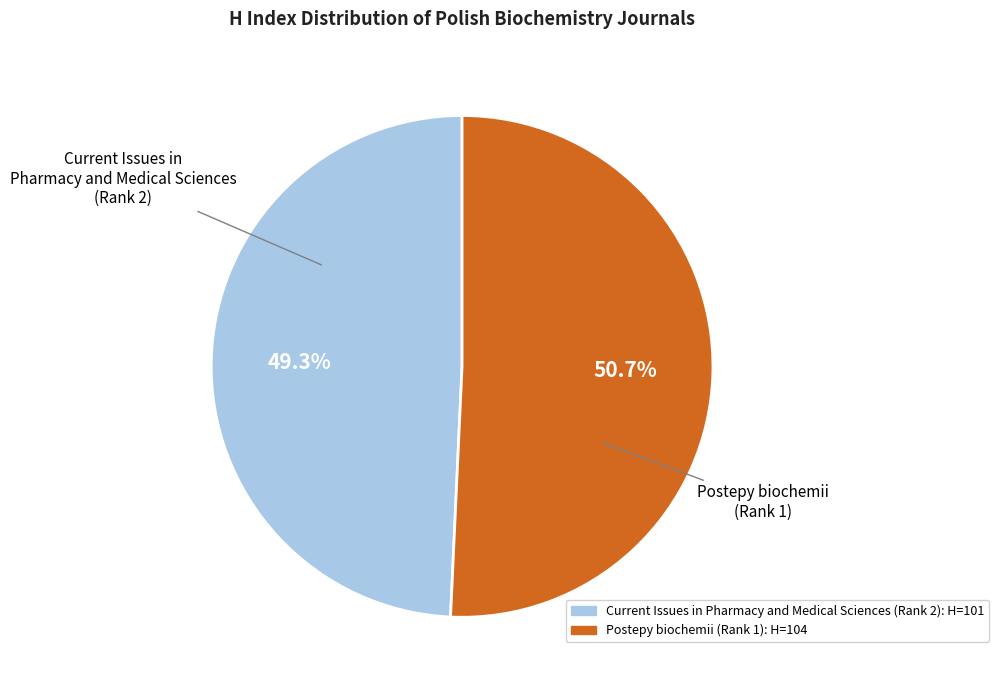

To the nearest percent, what percentage of the pie is Current Issues in Pharmacy and Medical Sciences (Rank 2)?

49%